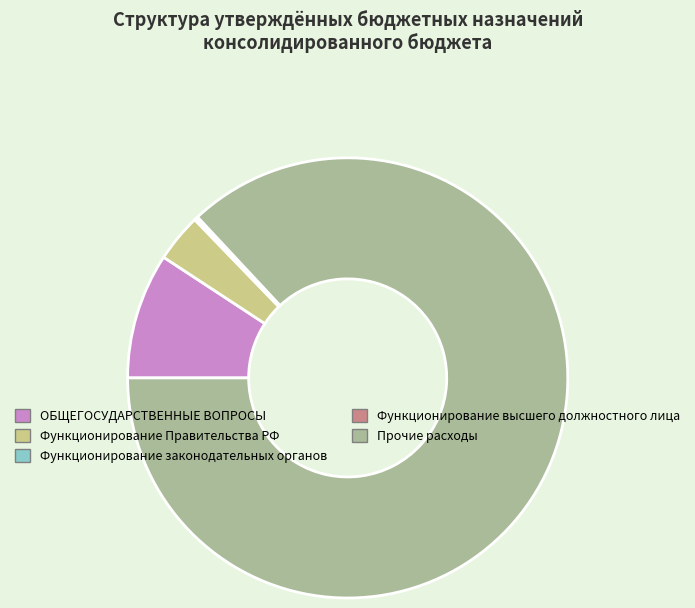

Between Прочие расходы and ОБЩЕГОСУДАРСТВЕННЫЕ ВОПРОСЫ, which is larger?

Прочие расходы